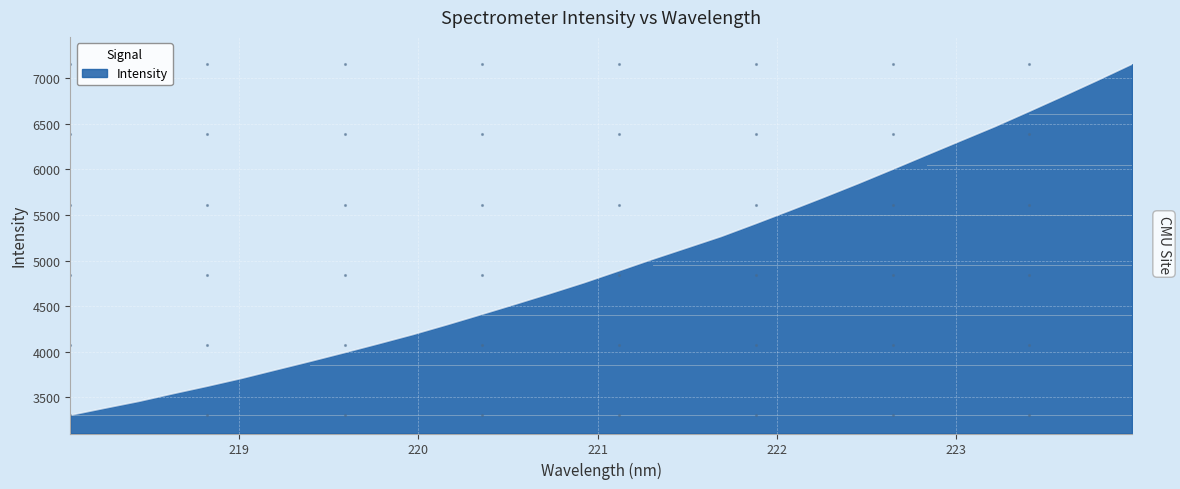

What is the smallest value displayed?

3302.2